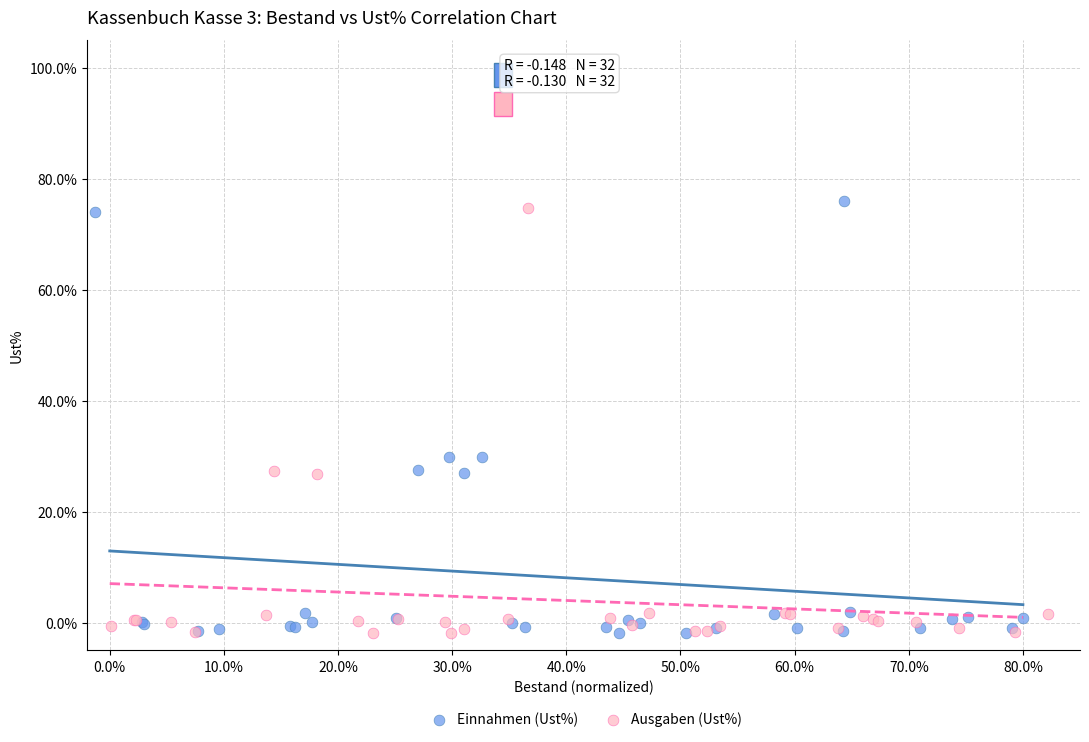

What are all the series names shown in the legend?

Einnahmen (Ust%), Ausgaben (Ust%)